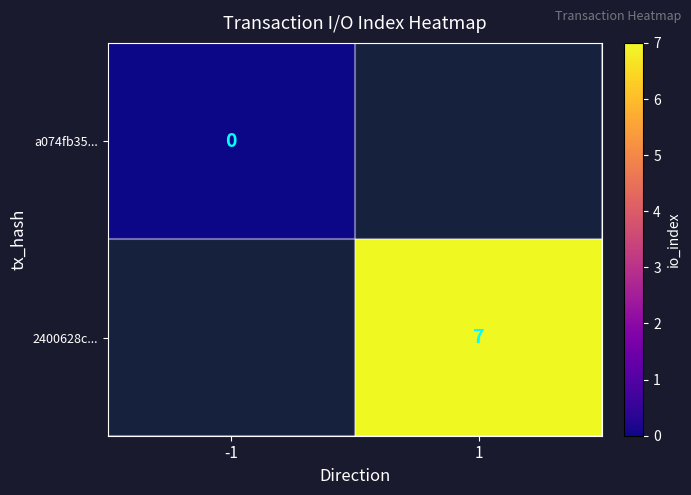

How many series are shown in this chart?

2